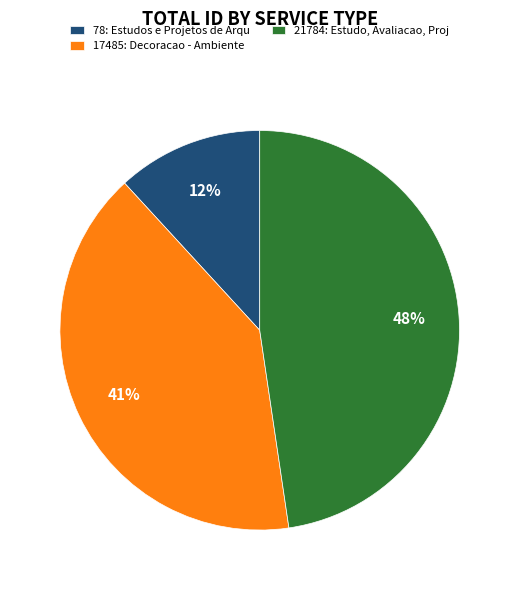

Which has a higher value, 21784: Estudo, Avaliacao, Proj or 78: Estudos e Projetos de Arqu?

21784: Estudo, Avaliacao, Proj